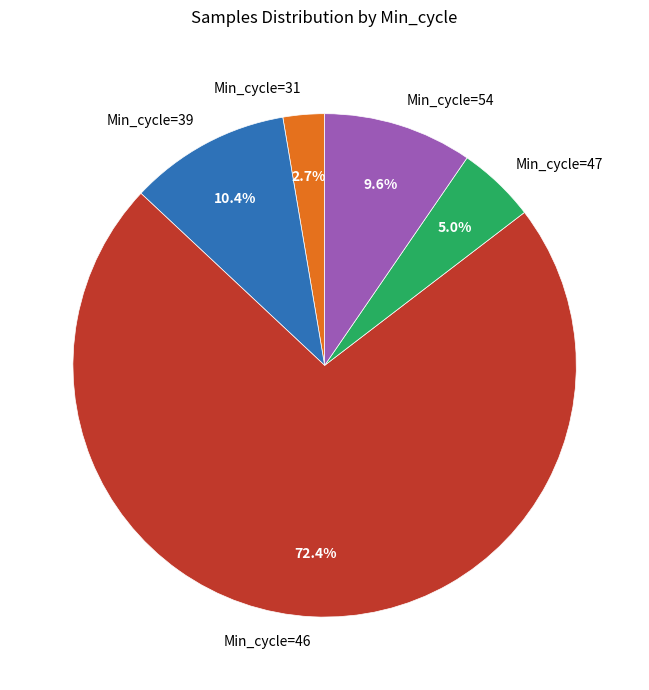

Rank the categories by value from lowest to highest.

Min_cycle=31, Min_cycle=47, Min_cycle=54, Min_cycle=39, Min_cycle=46